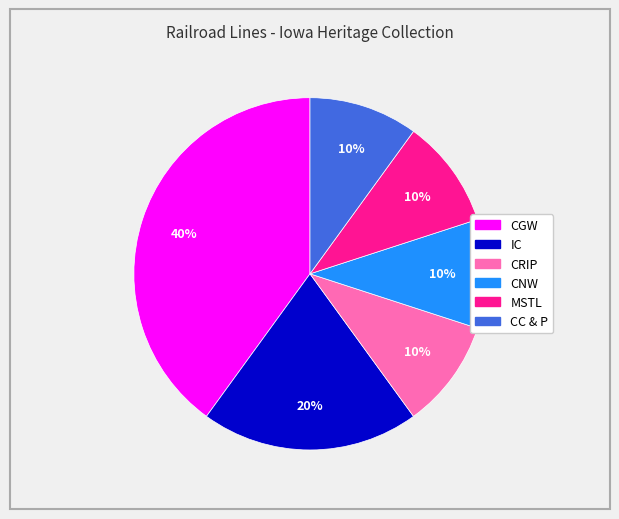

How many segments does this pie chart have?

6